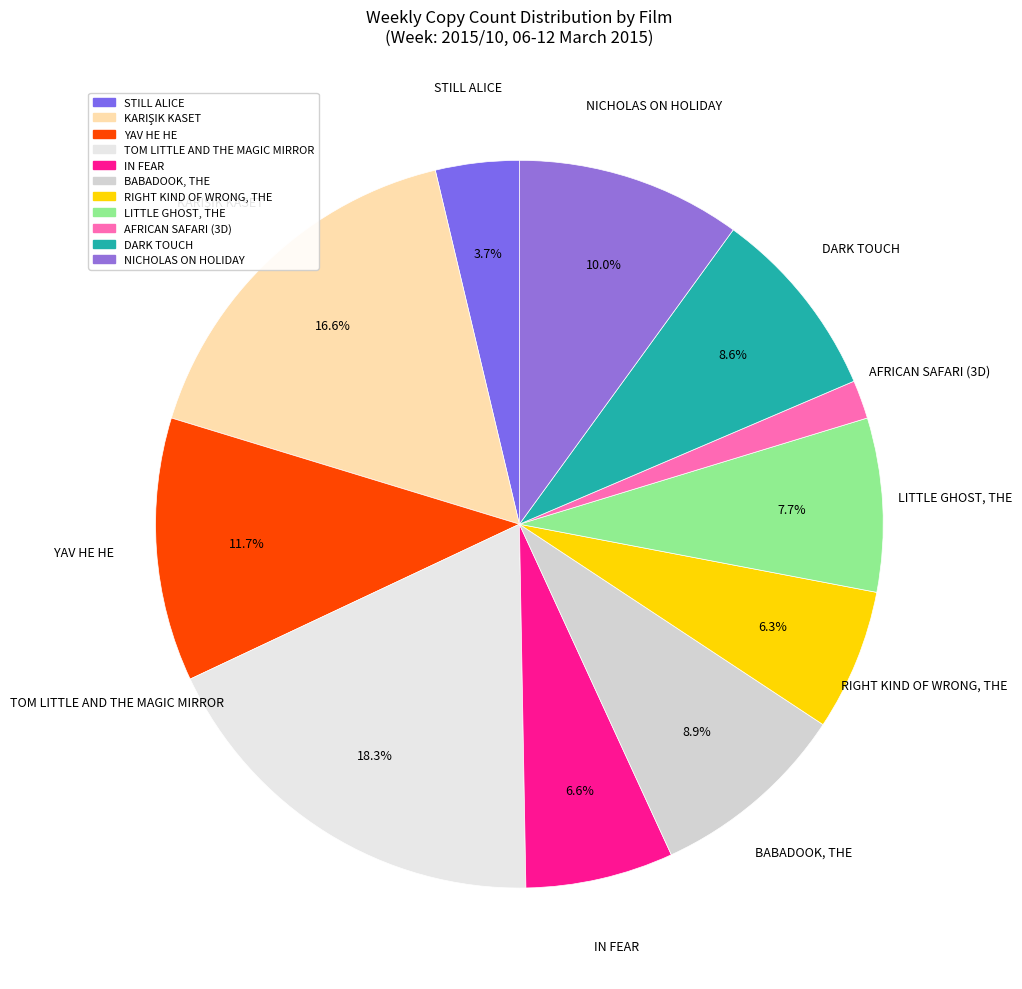

Which has a higher value, STILL ALICE or BABADOOK, THE?

BABADOOK, THE